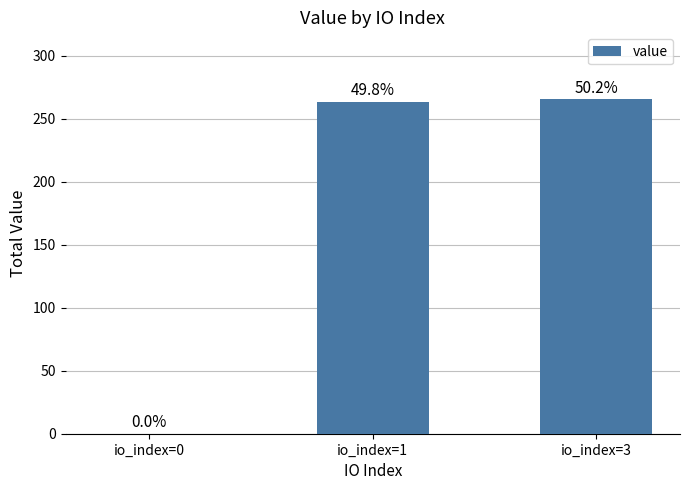

Are the bars horizontal?

No